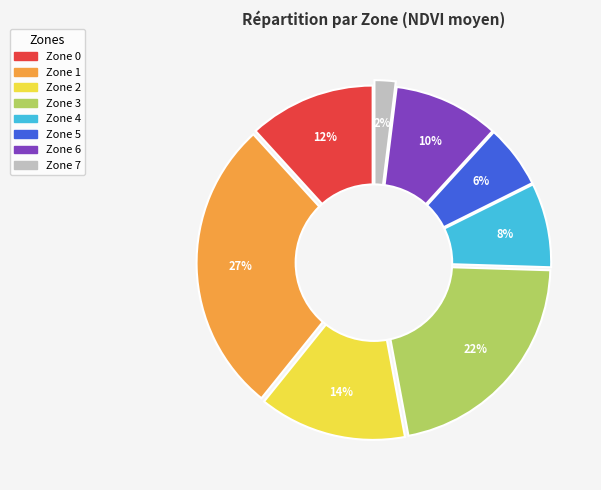

To the nearest percent, what portion does Zone 6 represent?

10%